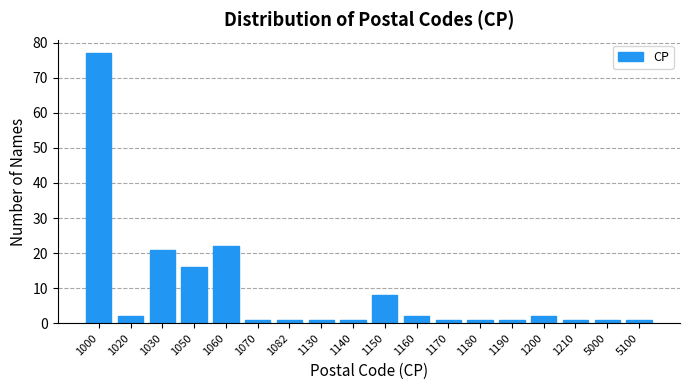

Reading right to left, what are all the values shown in this chart?

5100=1	5000=1	1210=1	1200=2	1190=1	1180=1	1170=1	1160=2	1150=8	1140=1	1130=1	1082=1	1070=1	1060=22	1050=16	1030=21	1020=2	1000=77